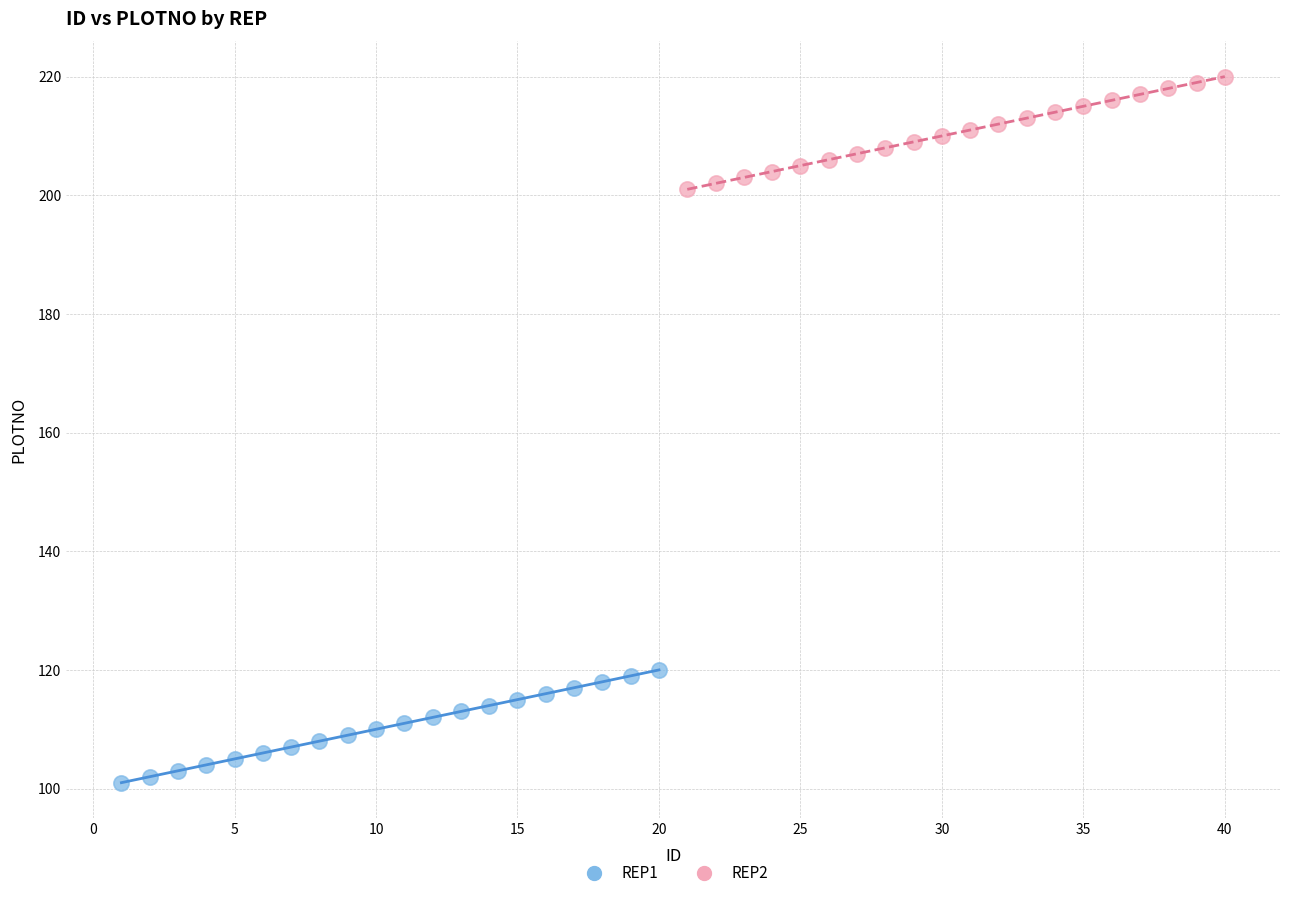

Which series contains the lowest Y value?

REP1